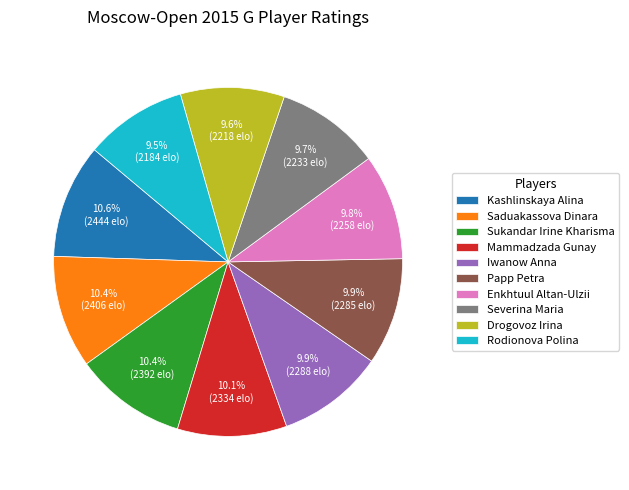

Does Sukandar Irine Kharisma account for over 50% of the chart?

No